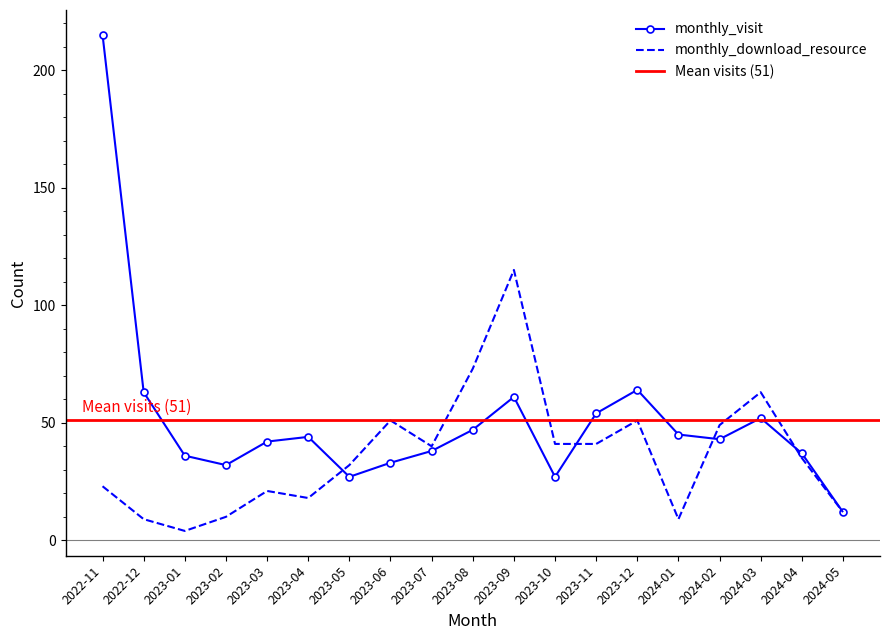

Reading left to right, what are all the values shown in this chart?

monthly_visit: 215	63	36	32	42	44	27	33	38	47	61	27	54	64	45	43	52	37	12
monthly_download_resource: 23	9	4	10	21	18	32	51	40	73	115	41	41	51	9	49	63	35	12